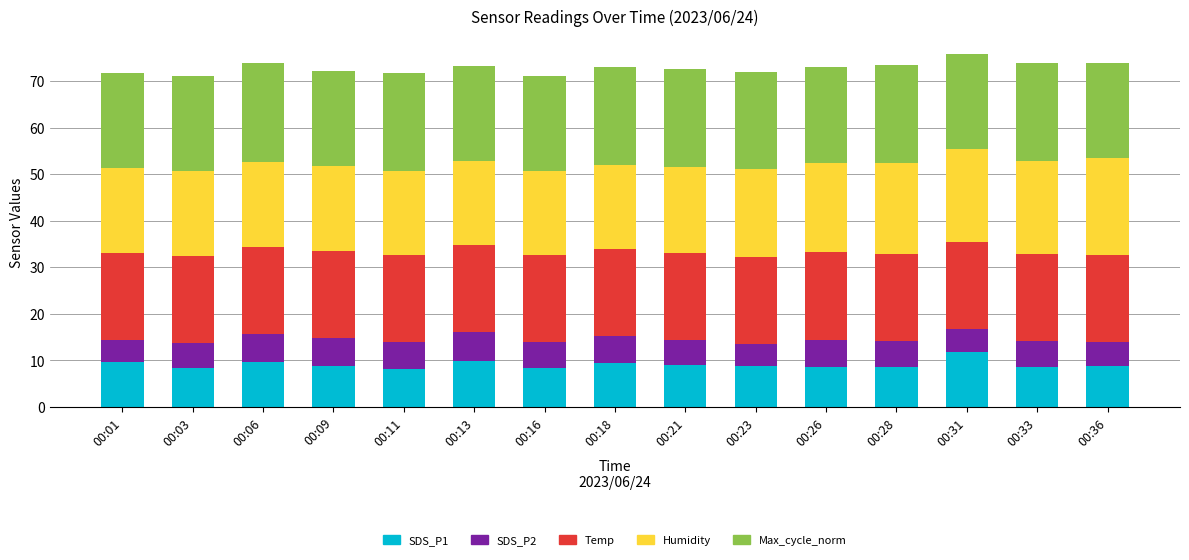

What is the total value across all series at 00:13?

73.3